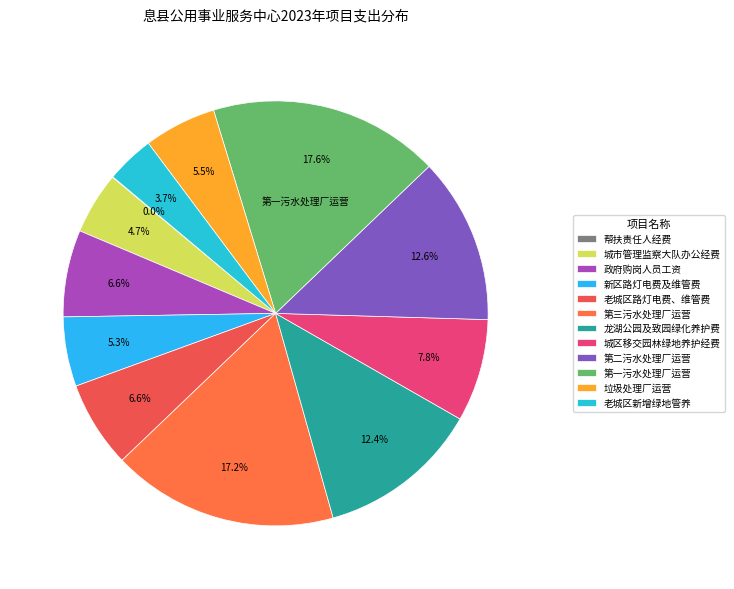

How many slices are in this pie chart?

12